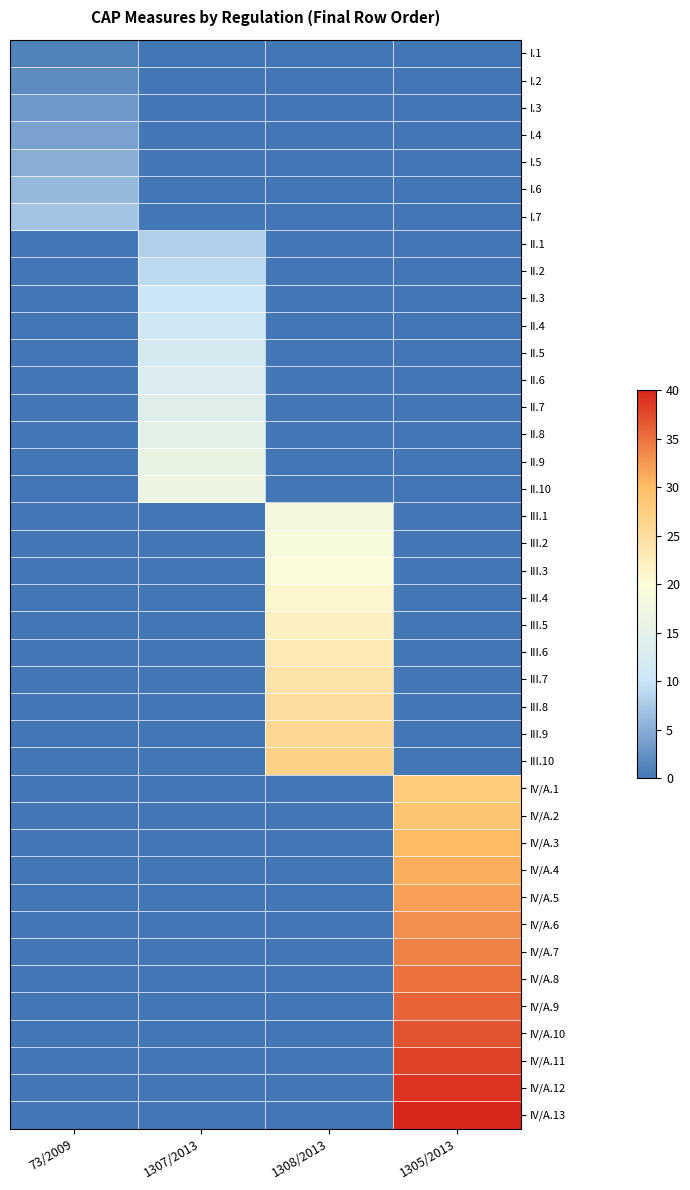

What is the maximum value shown in the chart?

40